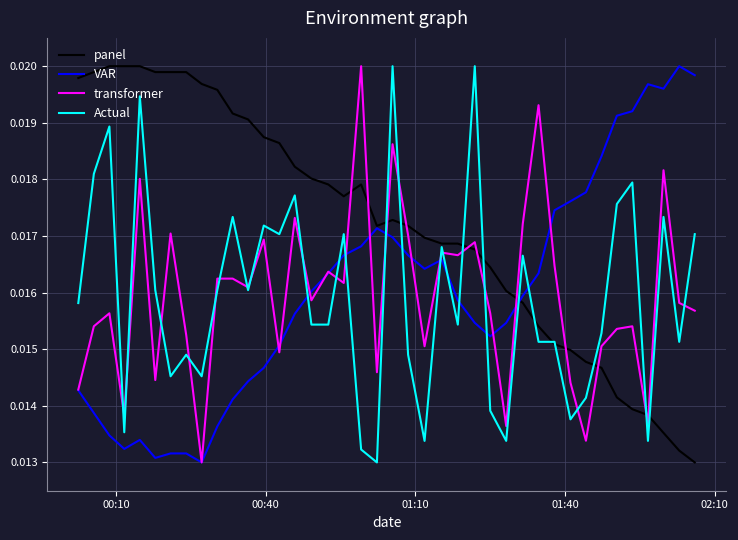

Which series has the largest total across all categories?

panel